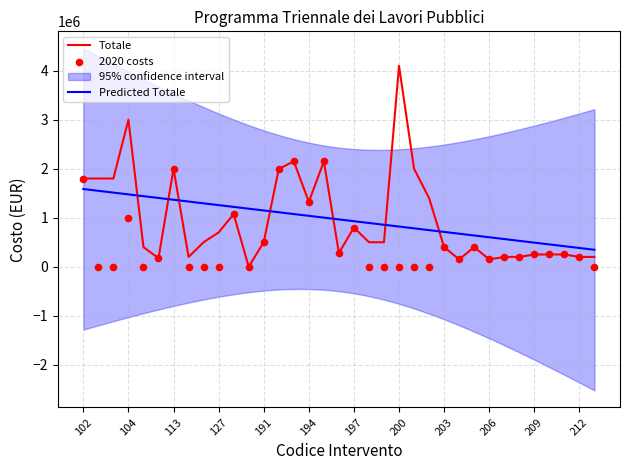

Which series has the largest total across all categories?

Totale